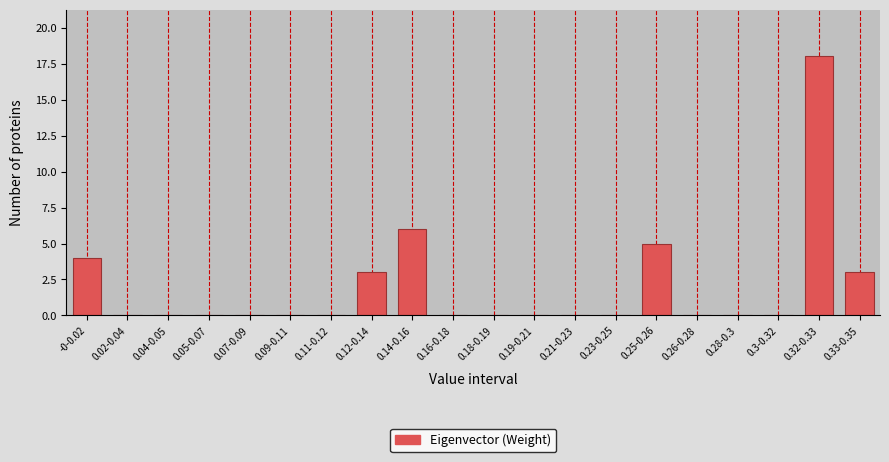

Reading right to left, what are all the values shown in this chart?

0.33-0.35=3	0.32-0.33=18	0.3-0.32=0	0.28-0.3=0	0.26-0.28=0	0.25-0.26=5	0.23-0.25=0	0.21-0.23=0	0.19-0.21=0	0.18-0.19=0	0.16-0.18=0	0.14-0.16=6	0.12-0.14=3	0.11-0.12=0	0.09-0.11=0	0.07-0.09=0	0.05-0.07=0	0.04-0.05=0	0.02-0.04=0	-0-0.02=4